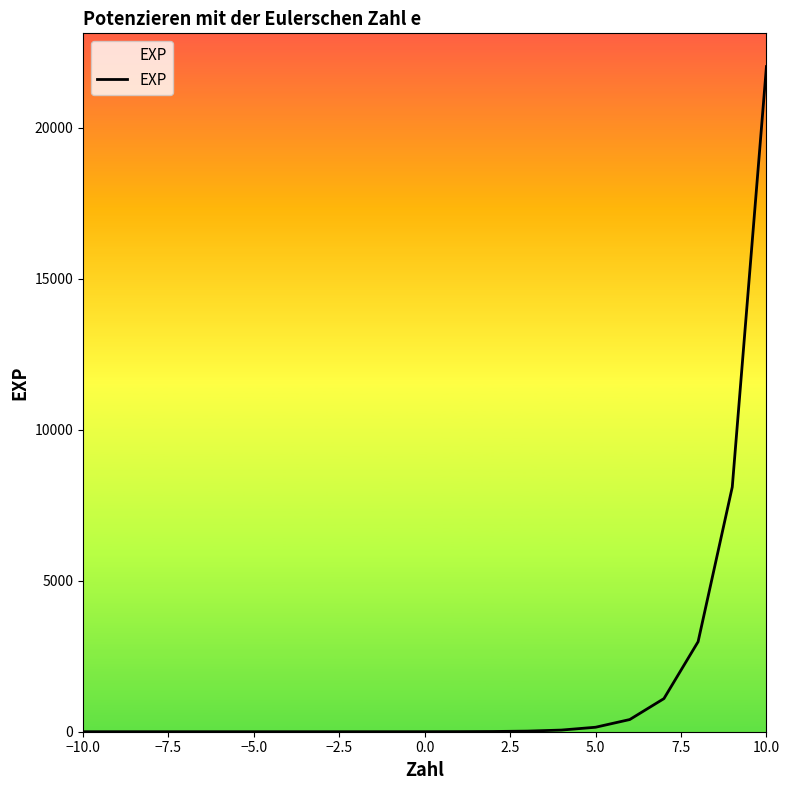

What is the greatest value displayed?

22026.5